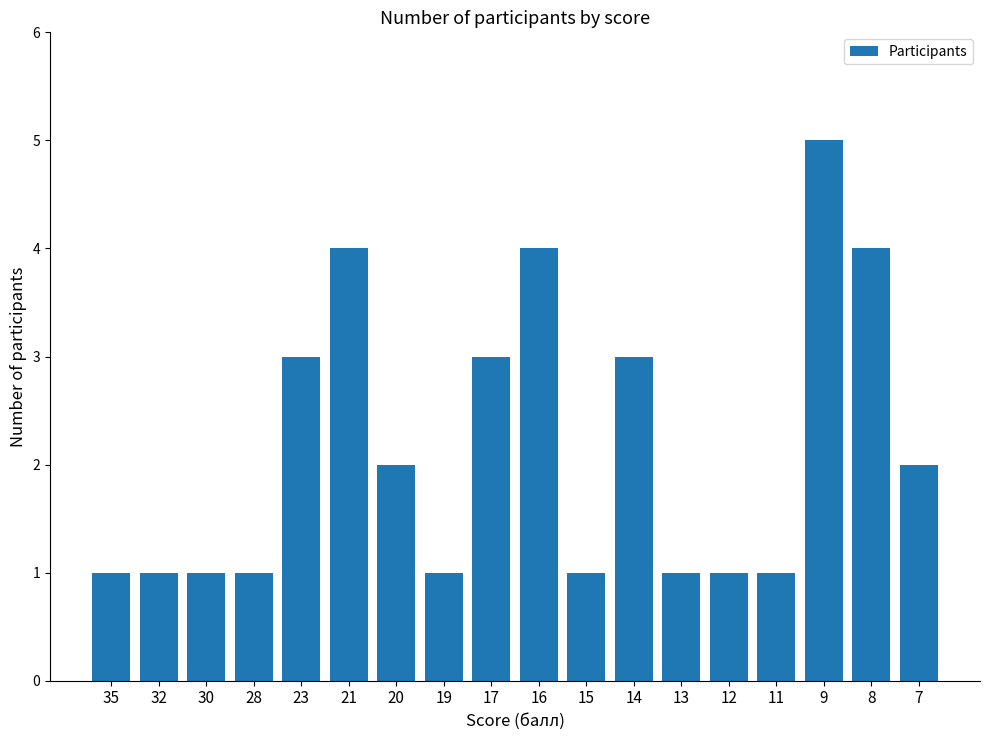

Count the number of data series in this chart.

1